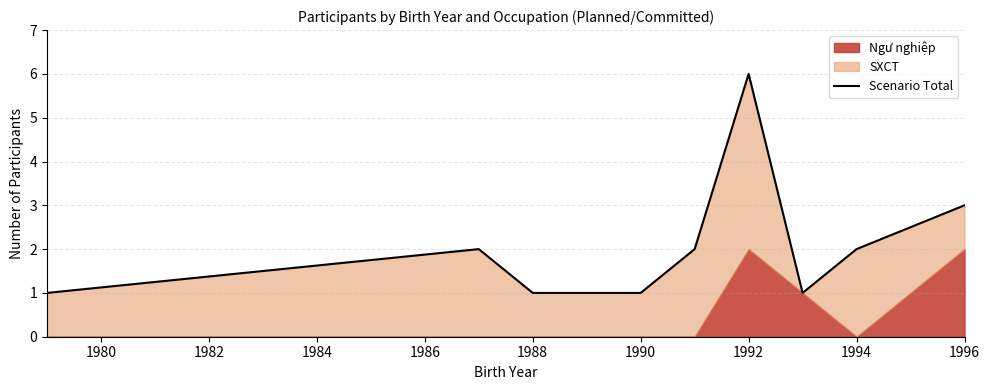

What is the maximum value shown in the chart?

6